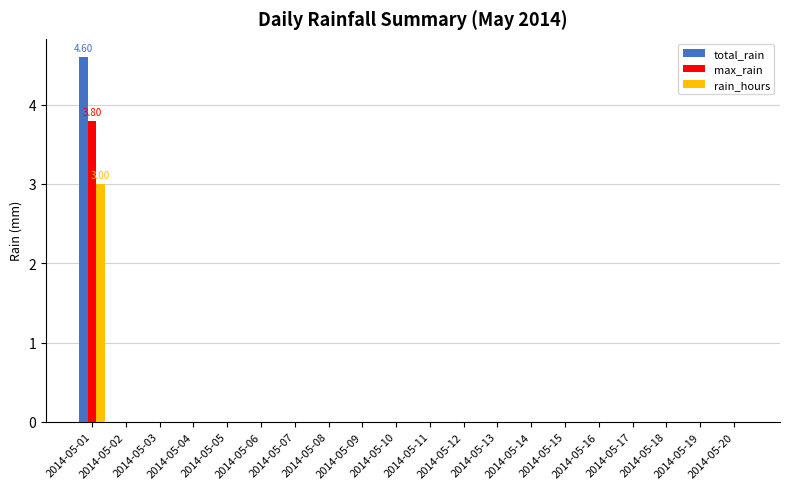

Reading left to right, transcribe all the data shown in this chart.

total_rain: 4.6	0.0	0.0	0.0	0.0	0.0	0.0	0.0	0.0	0.0	0.0	0.0	0.0	0.0	0.0	0.0	0.0	0.0	0.0	0.0
max_rain: 3.8	0.0	0.0	0.0	0.0	0.0	0.0	0.0	0.0	0.0	0.0	0.0	0.0	0.0	0.0	0.0	0.0	0.0	0.0	0.0
rain_hours: 3.0	0.0	0.0	0.0	0.0	0.0	0.0	0.0	0.0	0.0	0.0	0.0	0.0	0.0	0.0	0.0	0.0	0.0	0.0	0.0